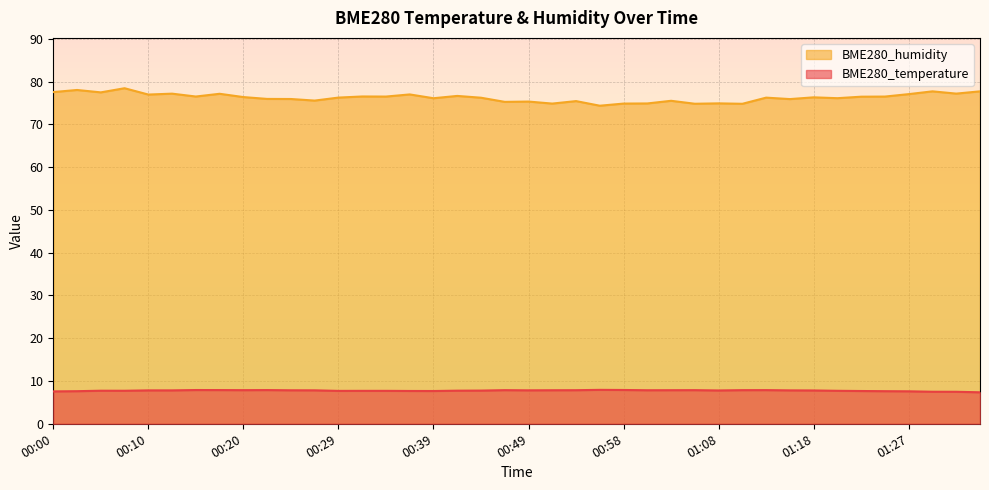

Reading right to left, extract all data points from this chart.

BME280_temperature: 7.4	7.5	7.5	7.6	7.6	7.7	7.7	7.8	7.8	7.9	7.9	7.8	7.9	7.8	7.8	7.9	7.9	7.8	7.8	7.8	7.9	7.8	7.7	7.7	7.7	7.7	7.7	7.7	7.8	7.8	7.9	7.9	7.9	7.9	7.8	7.8	7.7	7.7	7.6	7.6
BME280_humidity: 77.7	77.2	77.7	77.1	76.5	76.5	76.1	76.3	75.9	76.2	74.8	74.9	74.8	75.5	74.9	74.9	74.4	75.4	74.9	75.3	75.3	76.2	76.7	76.1	77.0	76.5	76.5	76.3	75.6	75.9	76.0	76.4	77.2	76.5	77.2	77.0	78.5	77.5	78.0	77.5